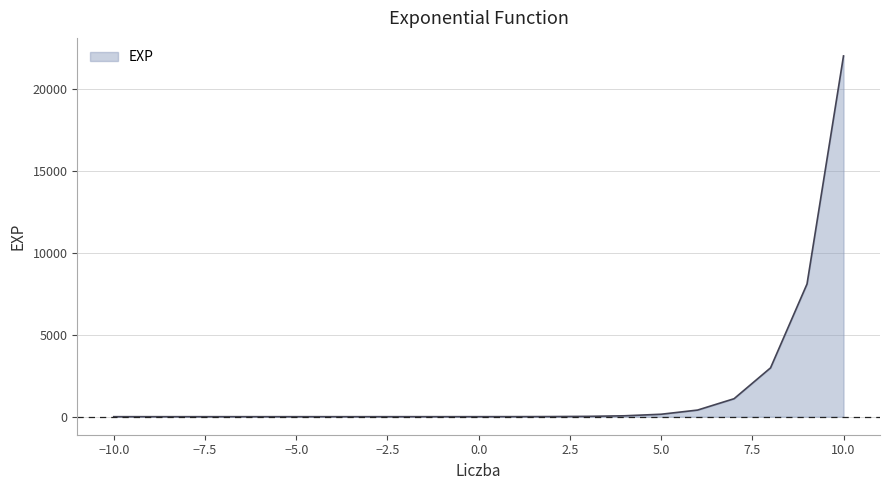

What is the difference between the maximum and minimum values?

22026.5